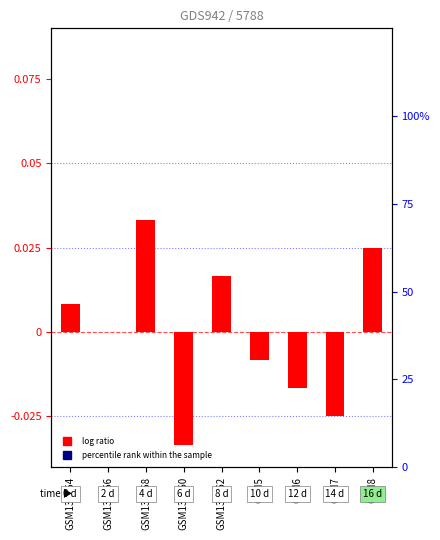

Which series has the largest total across all categories?

percentile rank within the sample